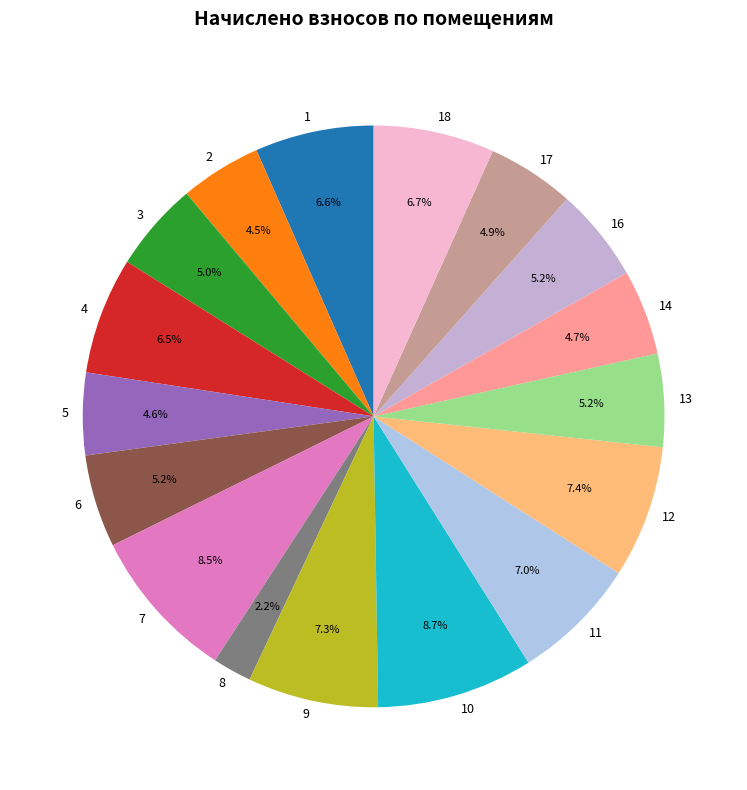

Is there any slice that represents more than half of the pie?

No